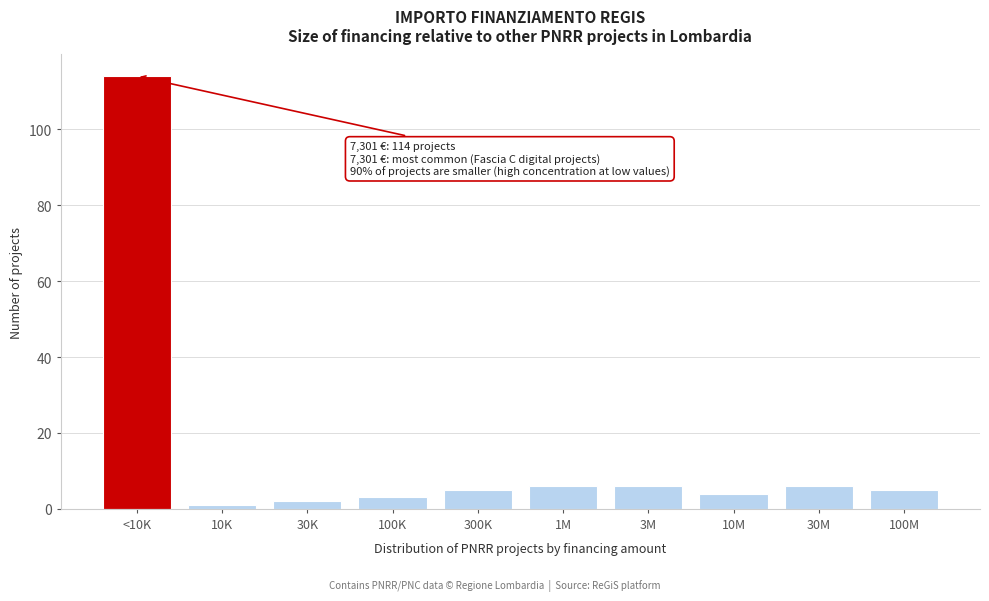

Reading left to right, extract all data points from this chart.

<10K=114	10K=1	30K=2	100K=3	300K=5	1M=6	3M=6	10M=4	30M=6	100M=5